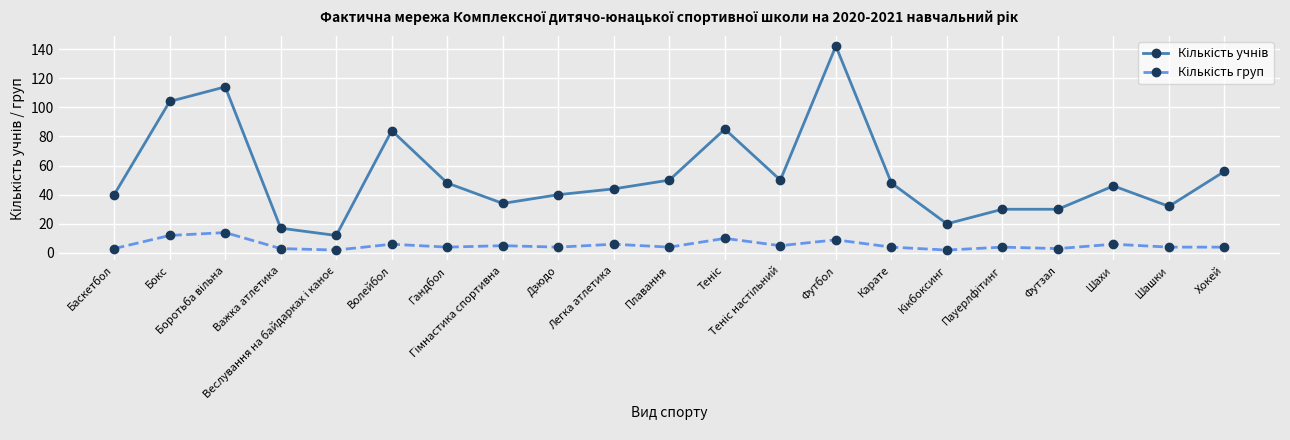

How many series are shown in this chart?

2